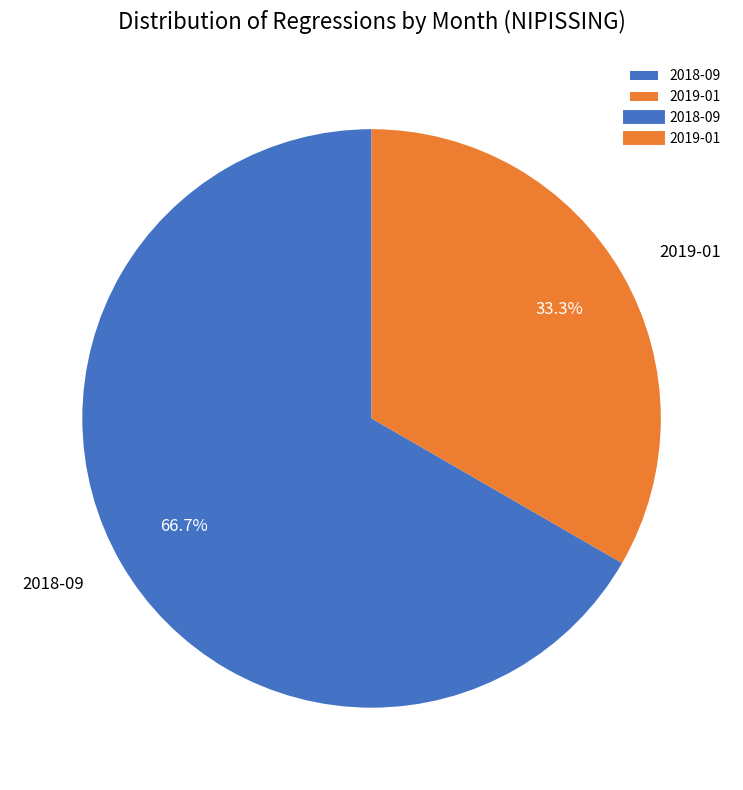

What is the majority slice?

2018-09